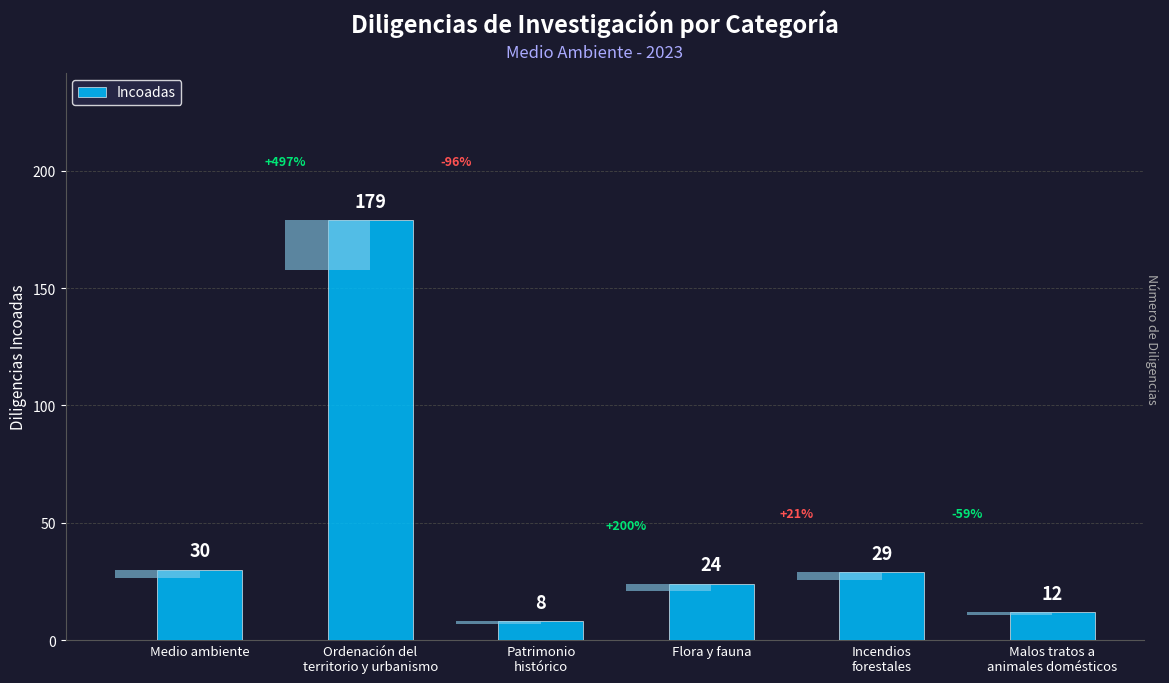

True or false: the data shows 12 at Malos tratos a
animales domésticos.

True